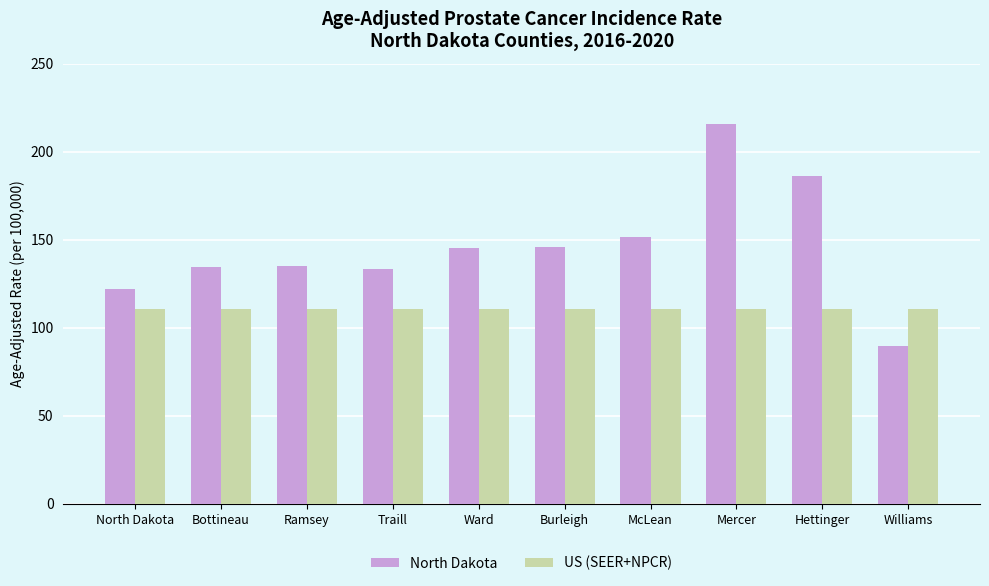

What is the average value of the North Dakota series?

145.9